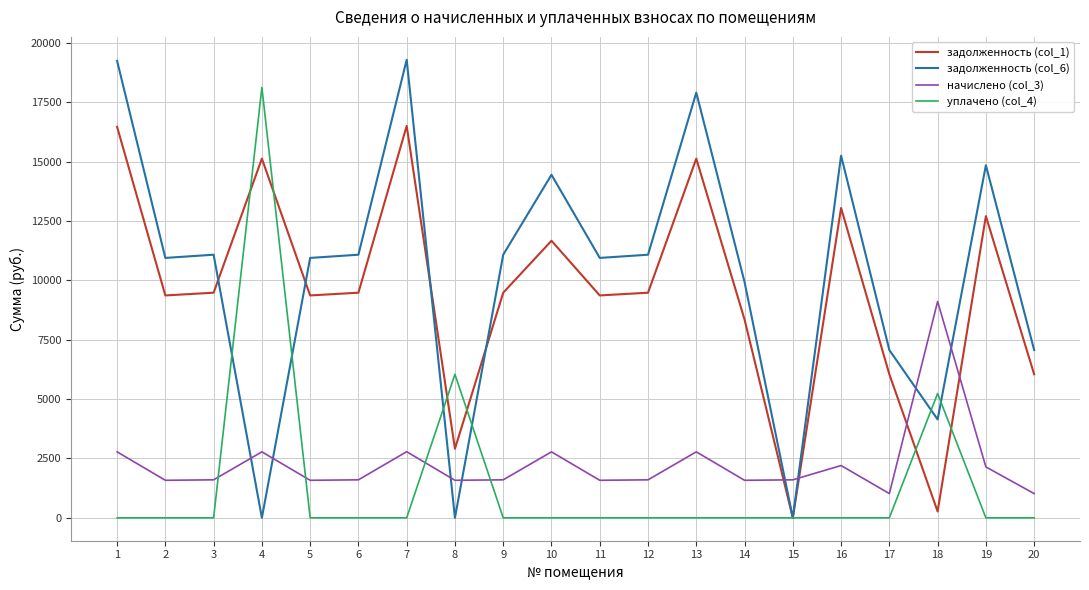

Is the value of начислено (col_3) at 7 greater than the value of задолженность (col_1) at 19?

No